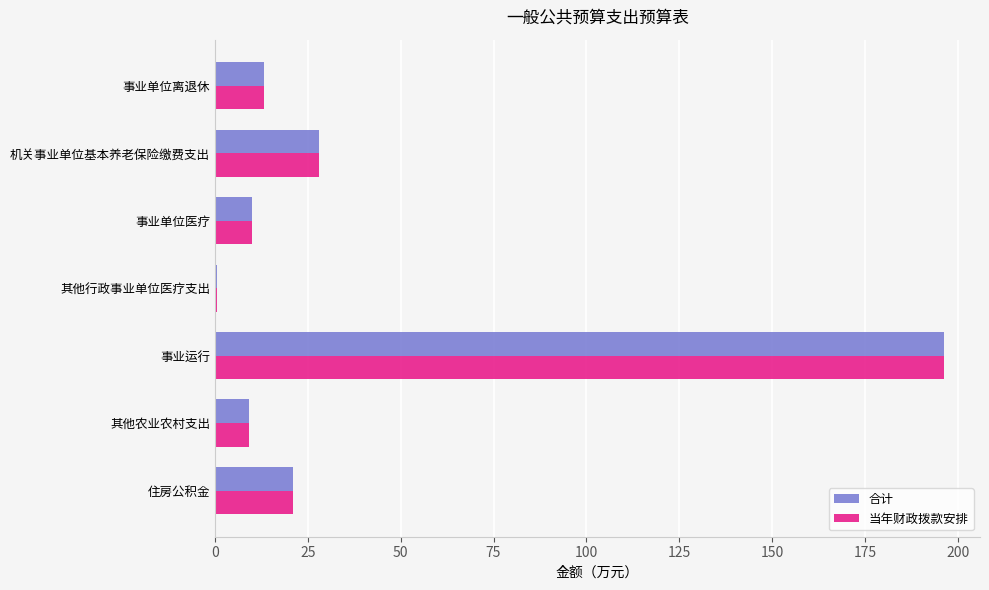

How many data points does each series have?

7